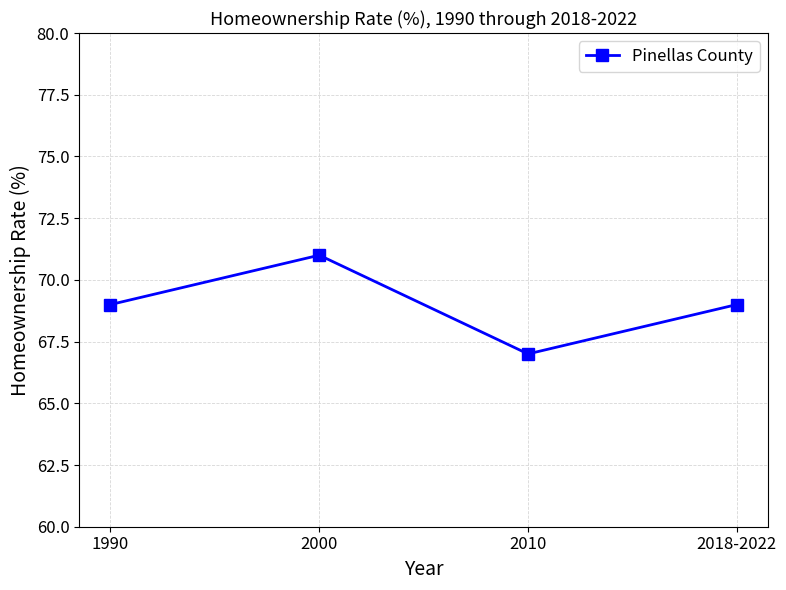

What is the approximate value at 2000?

71